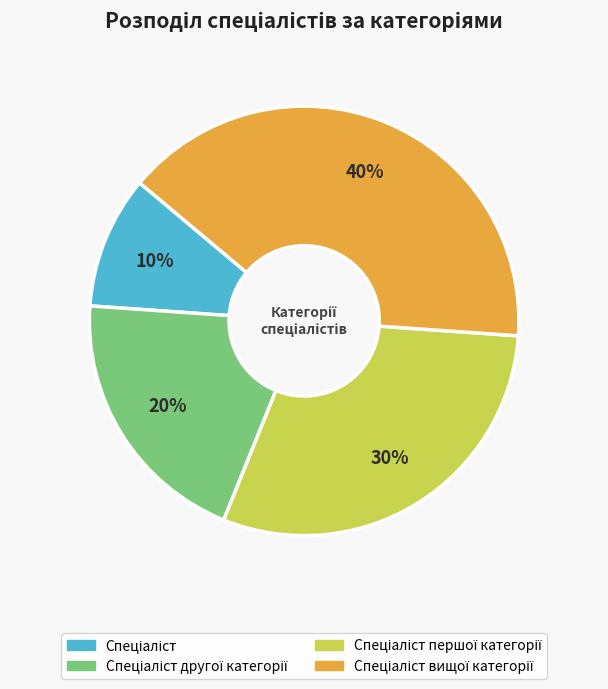

To the nearest percent, what is the difference between the largest and smallest slice percentages?

30%